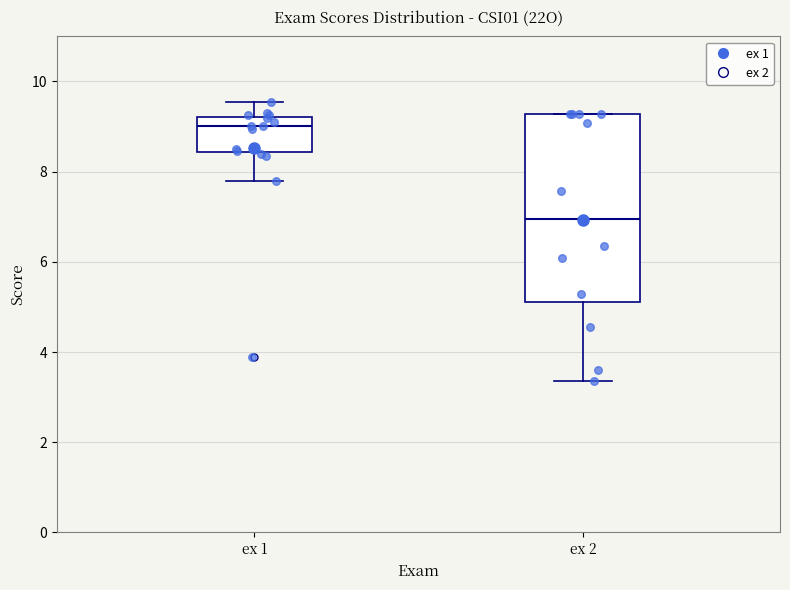

Which box's median line is the highest?

ex 1